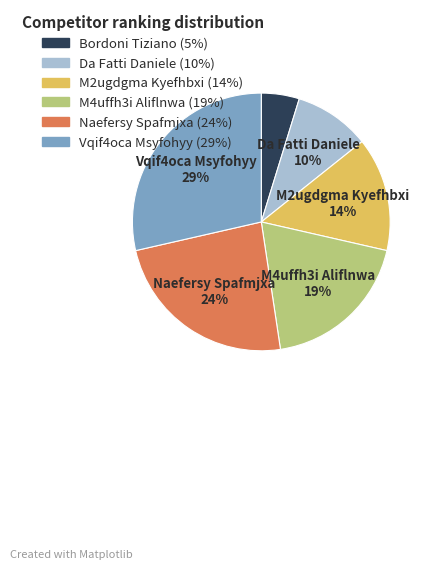

What is the ratio of the value at Naefersy Spafmjxa to the value at M2ugdgma Kyefhbxi?

1.7